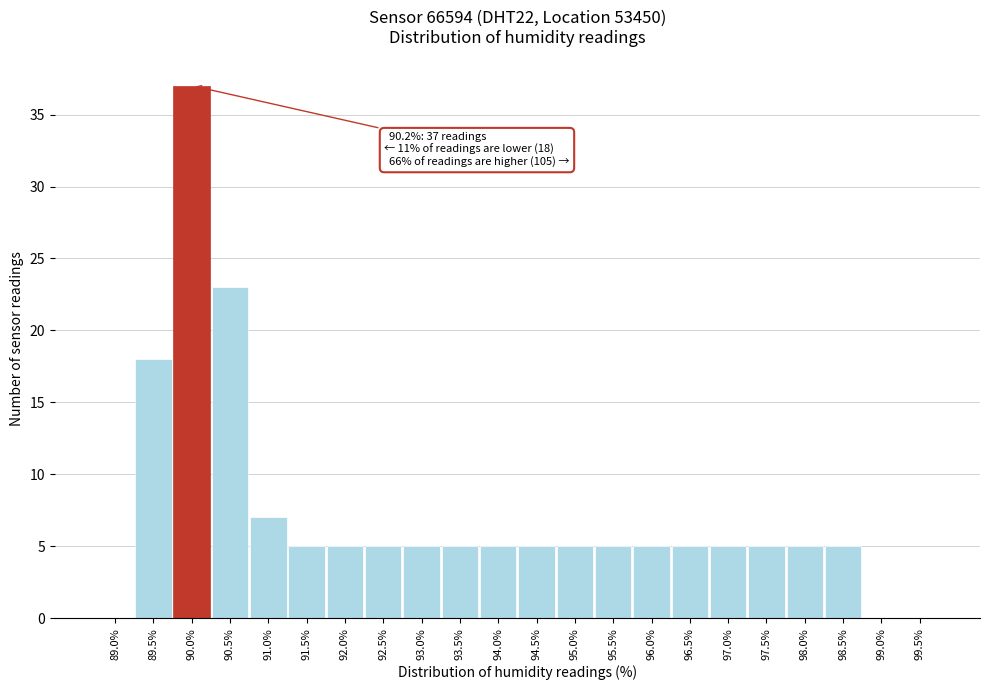

Reading right to left, what are all the values shown in this chart?

99.5%=0	99.0%=0	98.5%=5	98.0%=5	97.5%=5	97.0%=5	96.5%=5	96.0%=5	95.5%=5	95.0%=5	94.5%=5	94.0%=5	93.5%=5	93.0%=5	92.5%=5	92.0%=5	91.5%=5	91.0%=7	90.5%=23	90.0%=37	89.5%=18	89.0%=0